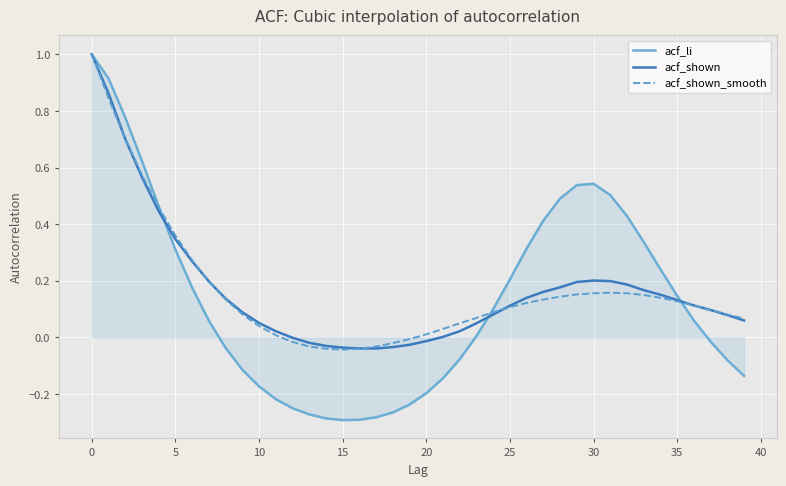

Which series has the largest range (max minus min)?

acf_li